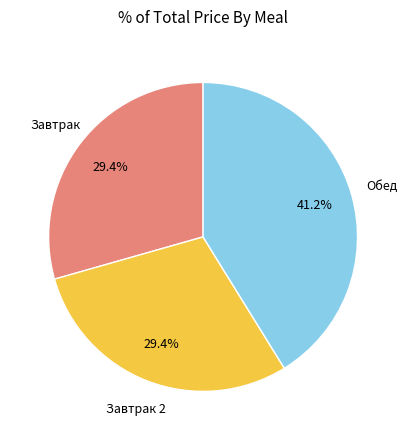

How many slices are in this pie chart?

3